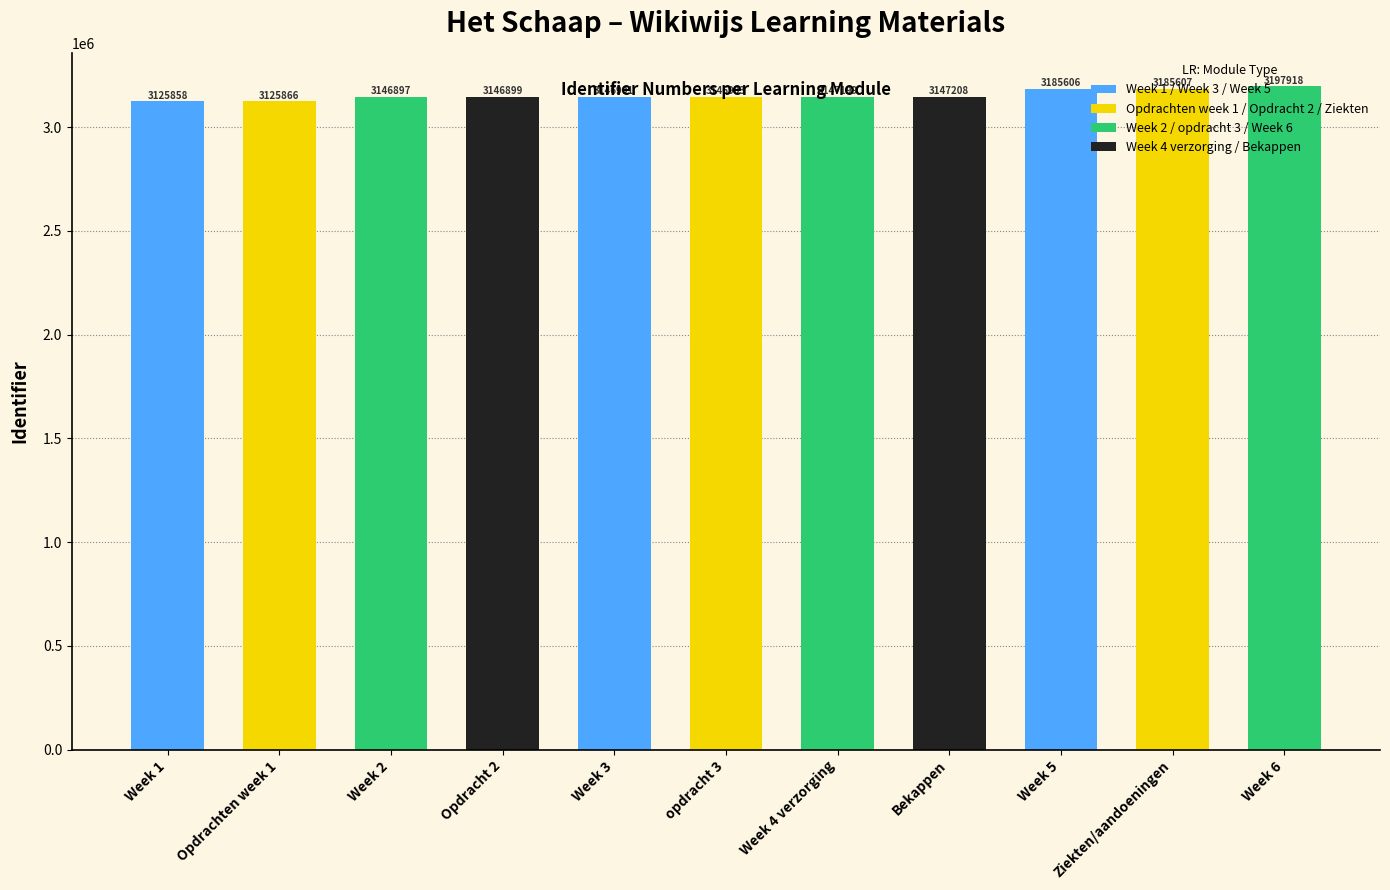

The chart shows a value of 3147208 at Bekappen. True or false?

True